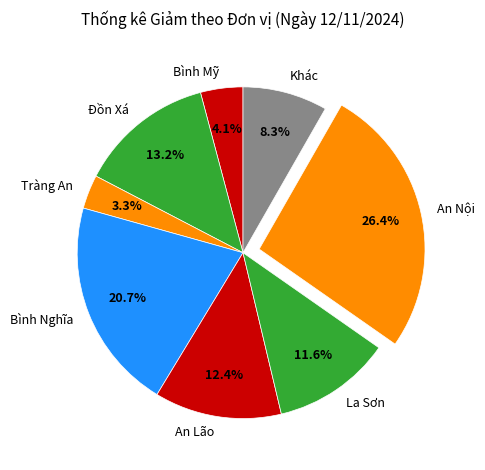

Rank the categories by value from highest to lowest.

An Nội, Bình Nghĩa, Đồn Xá, An Lão, La Sơn, Khác, Bình Mỹ, Tràng An